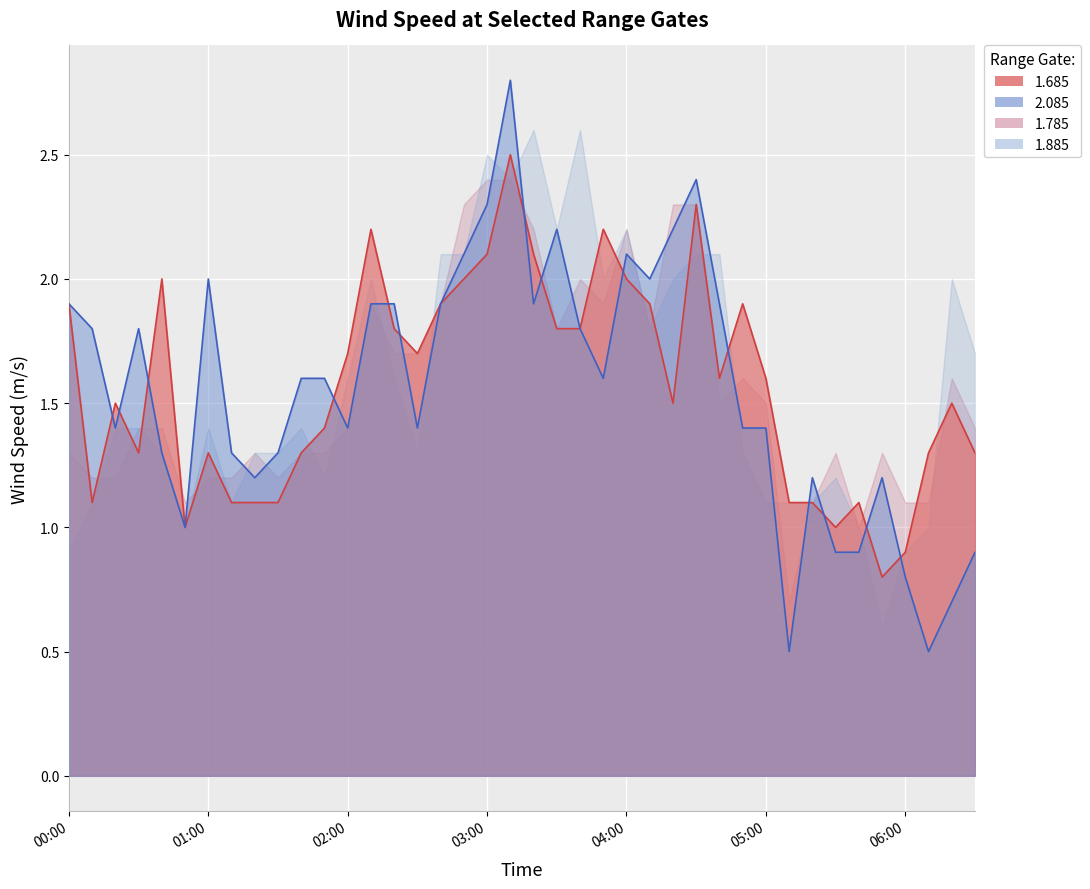

Which series has the widest spread of values?

2.085